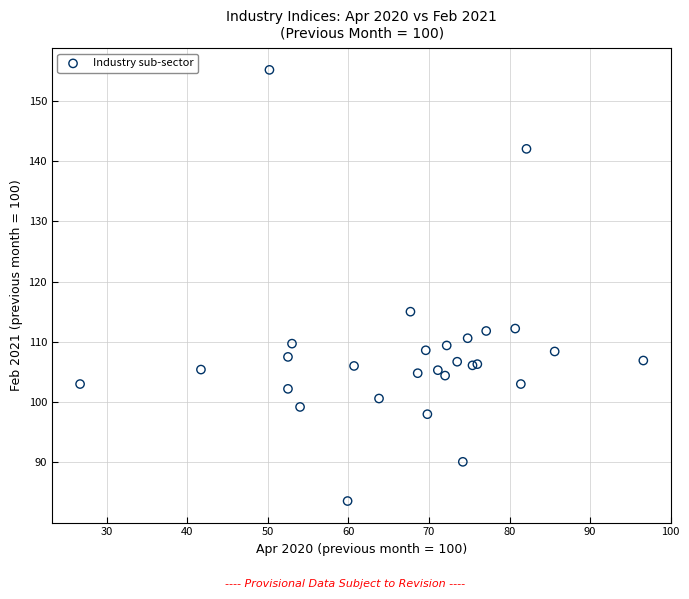

What Y value in the scatter plot is closest to 119?

115.0